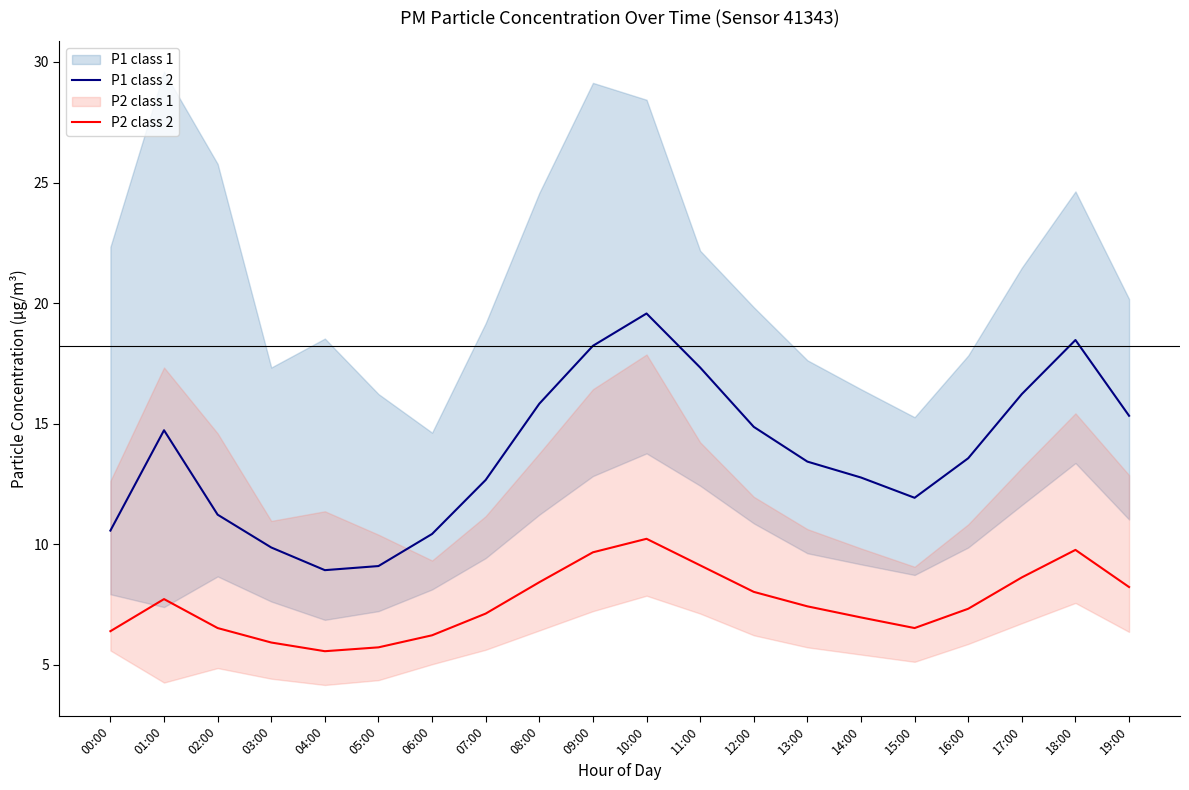

Is the value of P2 mean at 15:00 greater than the value of P1 mean at 18:00?

No